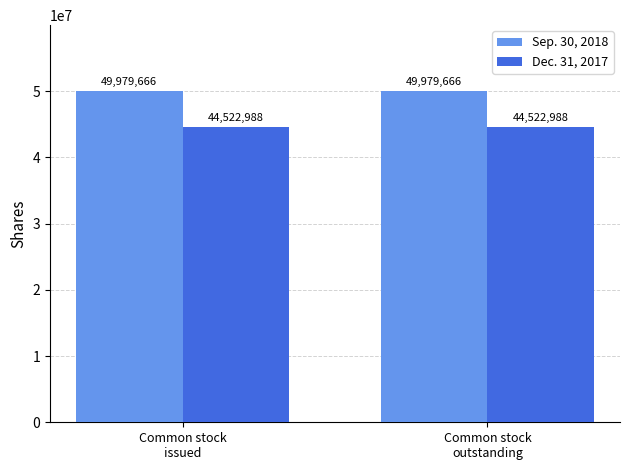

How many data points does each series have?

2